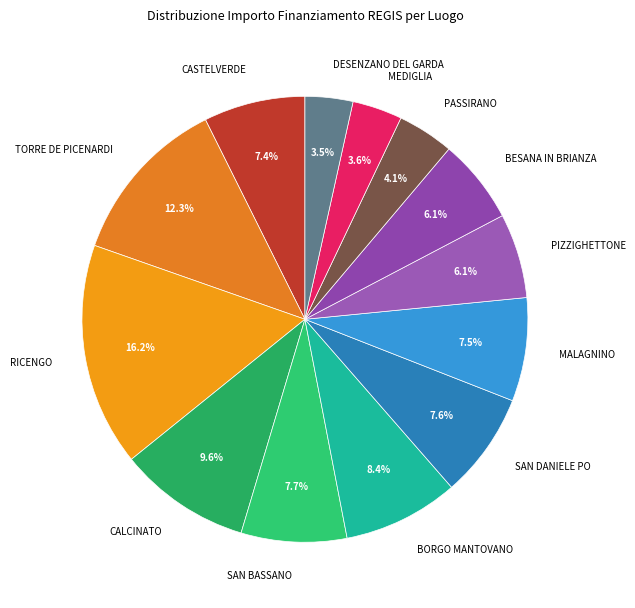

Approximately how many times larger is the value at PASSIRANO compared to SAN DANIELE PO?

0.5